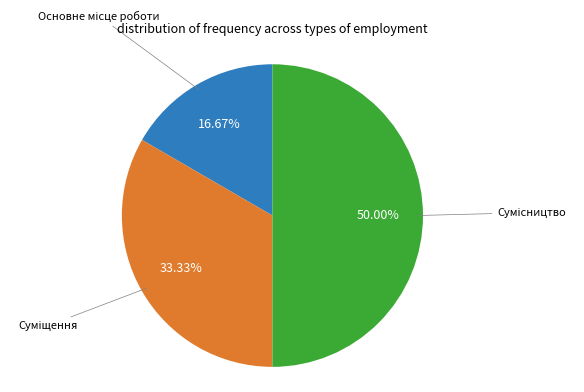

How many slices are in this pie chart?

3